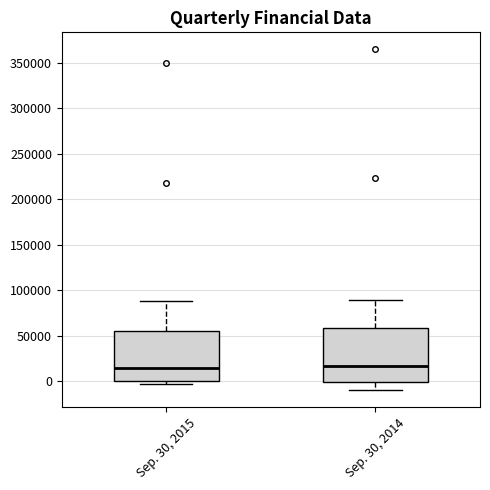

Reading left to right, transcribe this box plot: for each box, give where its median line is, the range the box spans, and where its two whiskers end, as read against the y-axis. The values are not printed on the chart, so give them approximately, as read against the axis.

Sep. 30, 2015: median 15000, box 0 to 55000, whiskers -5000 to 90000
Sep. 30, 2014: median 15000, box 0 to 60000, whiskers -10000 to 90000